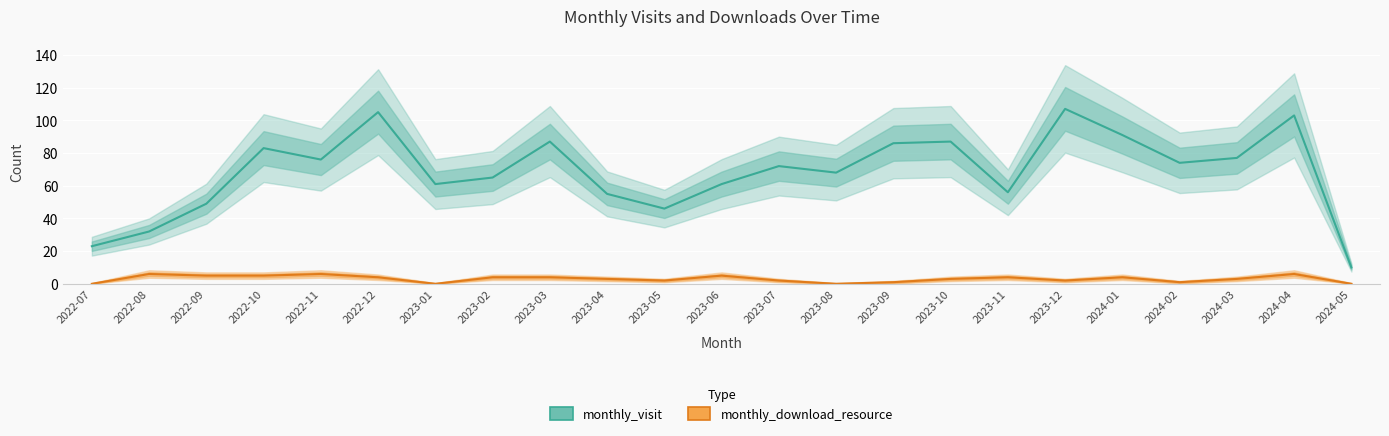

What is the greatest value displayed?

107